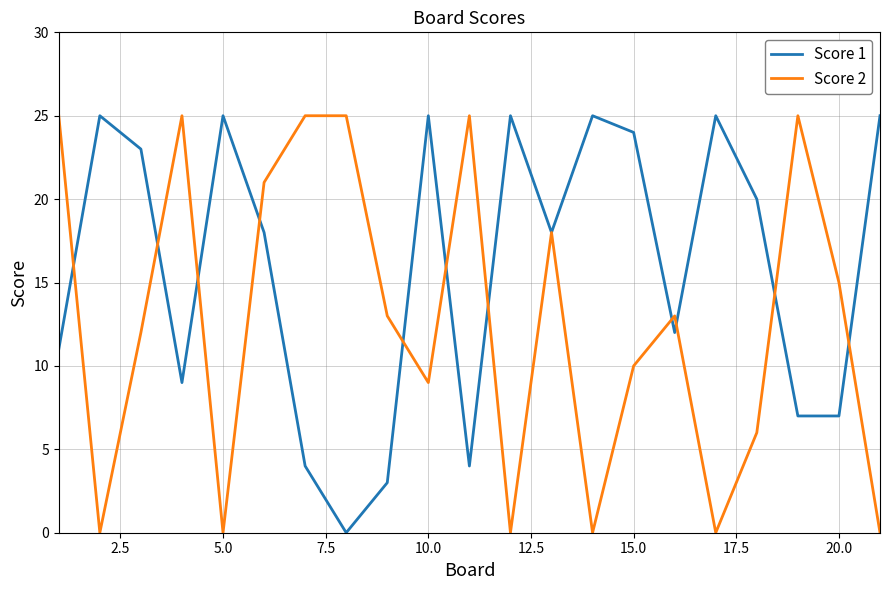

Rank the series by their average value, from highest to lowest.

Score 1, Score 2